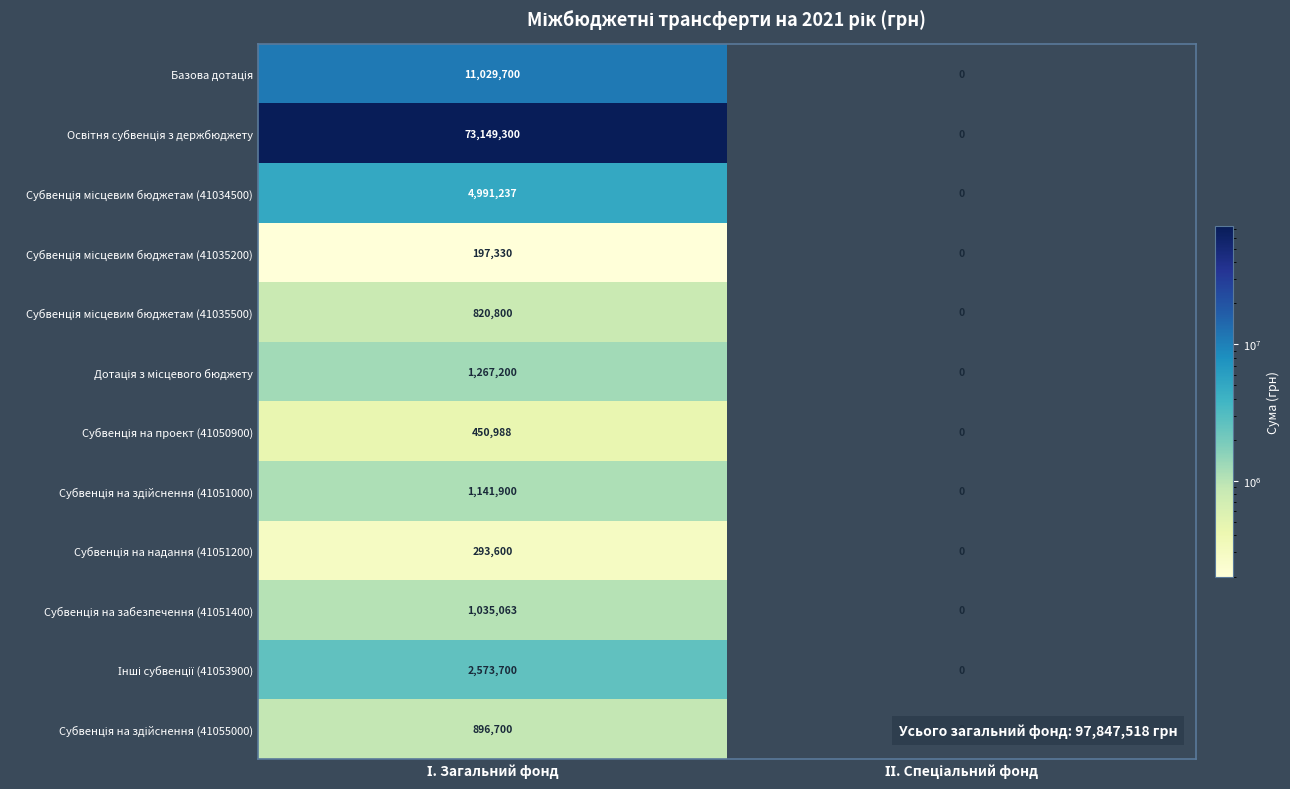

How many categories are shown in the chart?

2